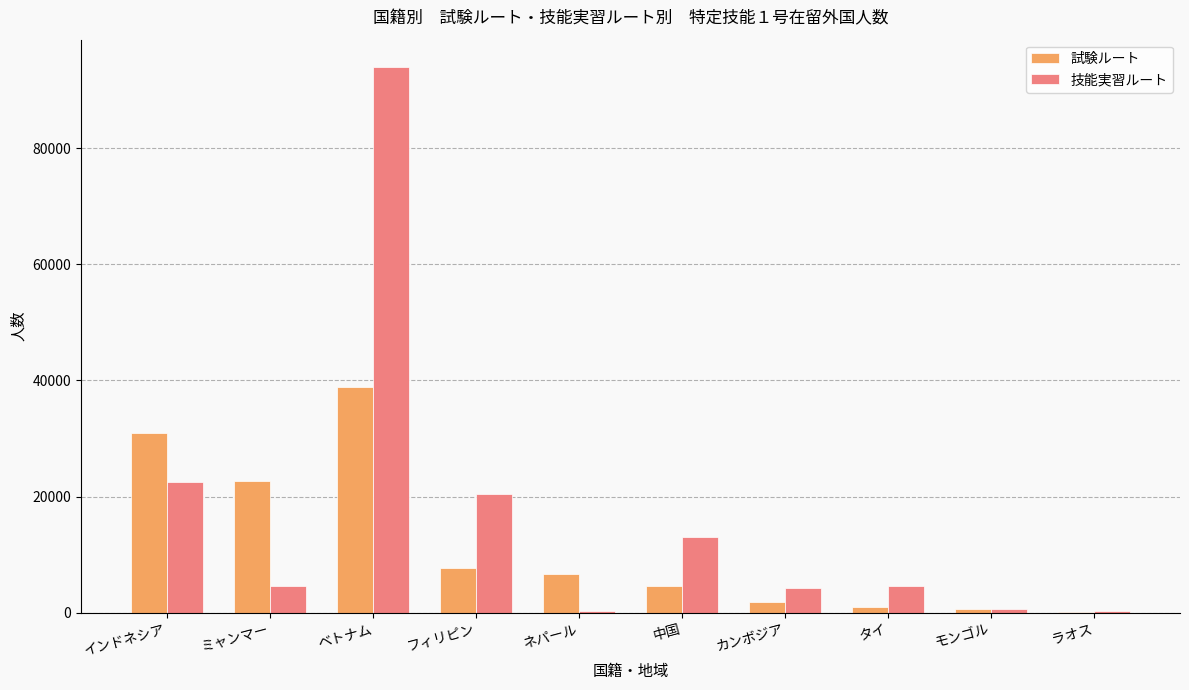

Which series has the largest total across all categories?

技能実習ルート